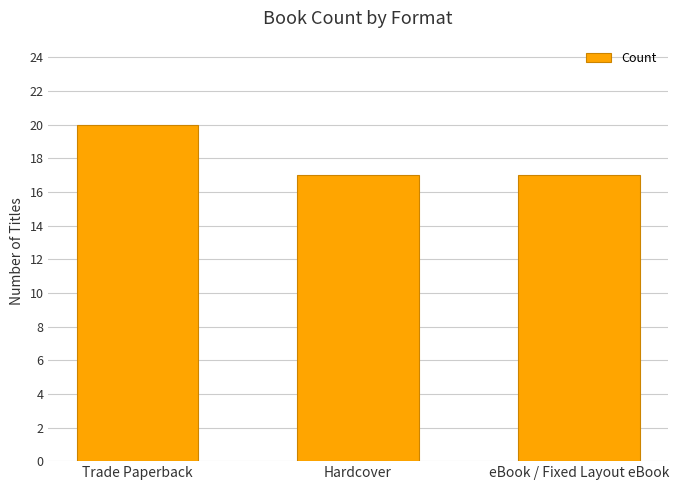

True or false: the data shows 20 at Trade Paperback.

True